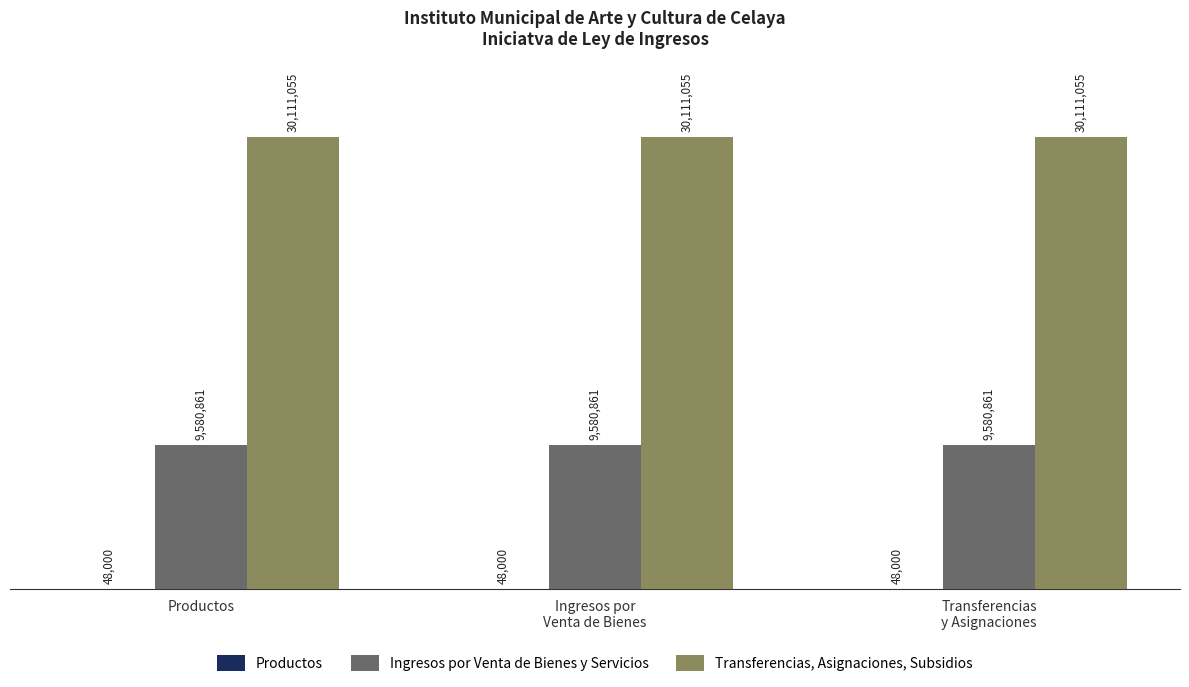

List the labels in order of Productos value, smallest first.

Productos, Ingresos por
Venta de Bienes, Transferencias
y Asignaciones